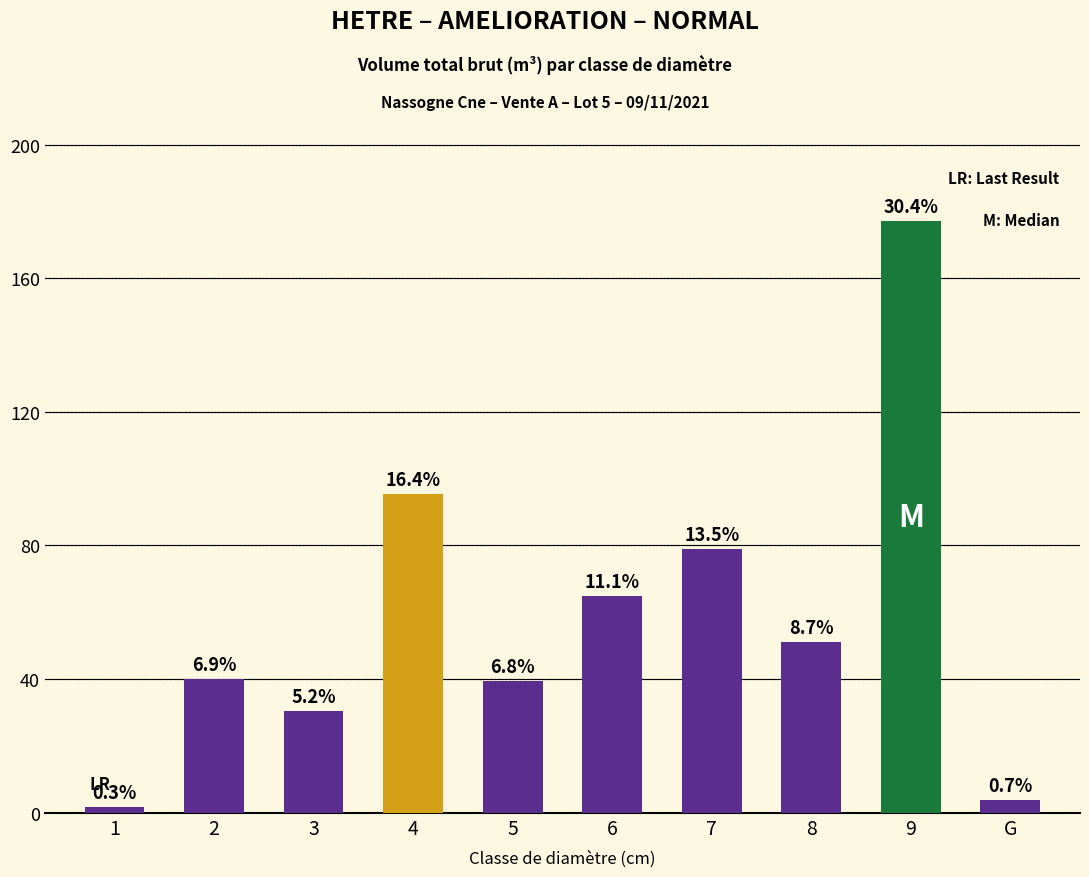

What is the change in value from 6 to 9?

+112.5